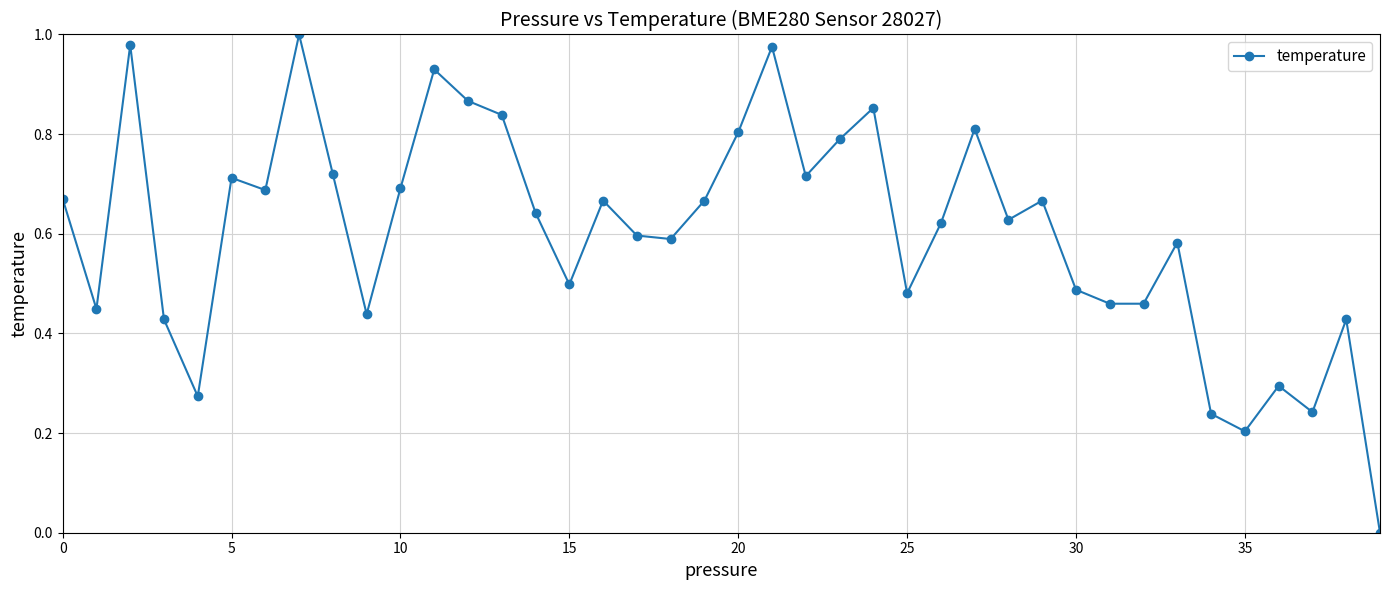

True or false: the data has more than 2 interior local peaks.

True